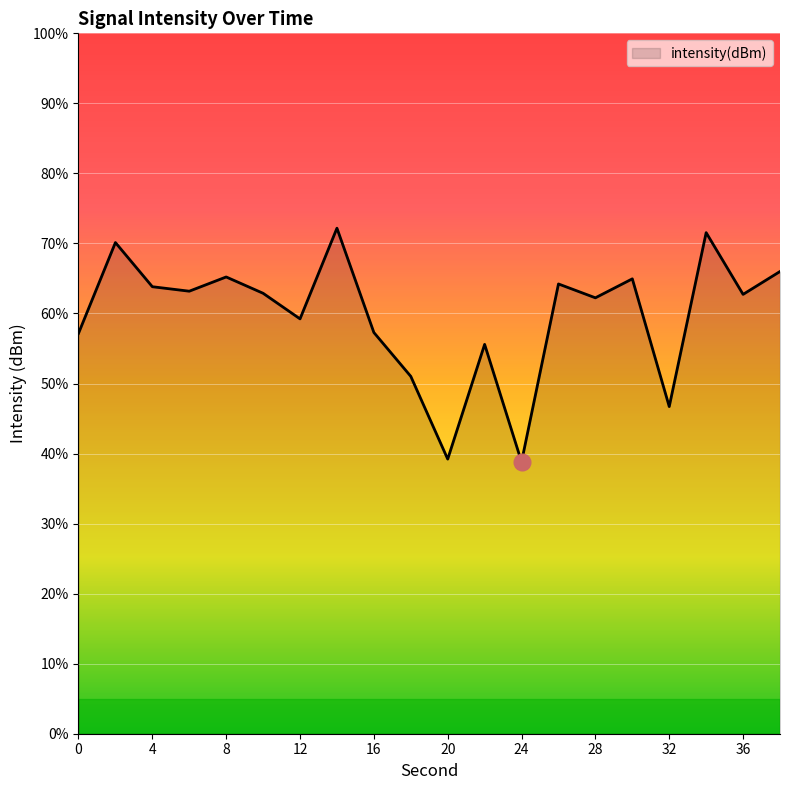

What is the difference between the values at 6 and 10?

0.1